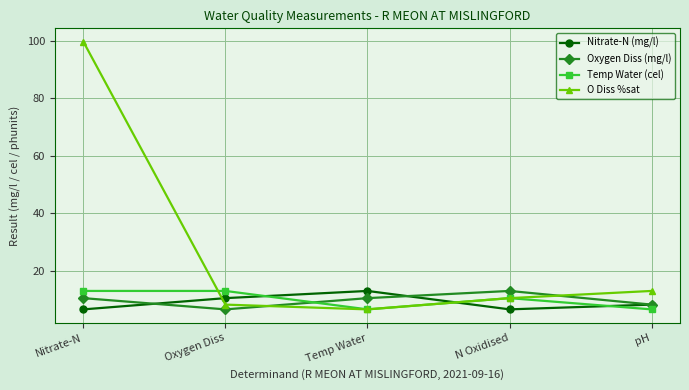

What are all the series names shown in the legend?

Nitrate-N (mg/l), Oxygen Diss (mg/l), Temp Water (cel), O Diss %sat